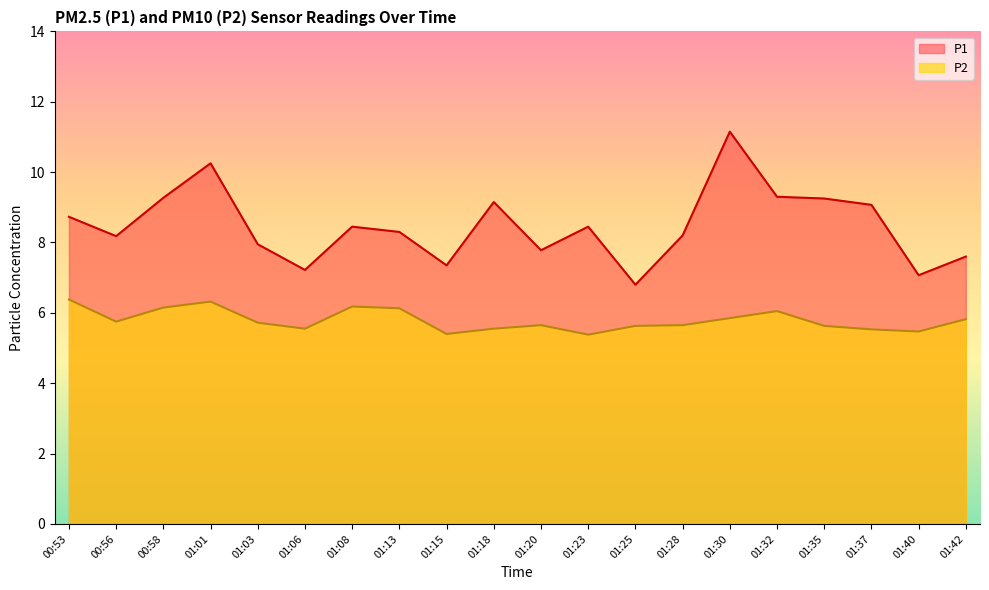

What is the label of the 17th point from the left?

01:35